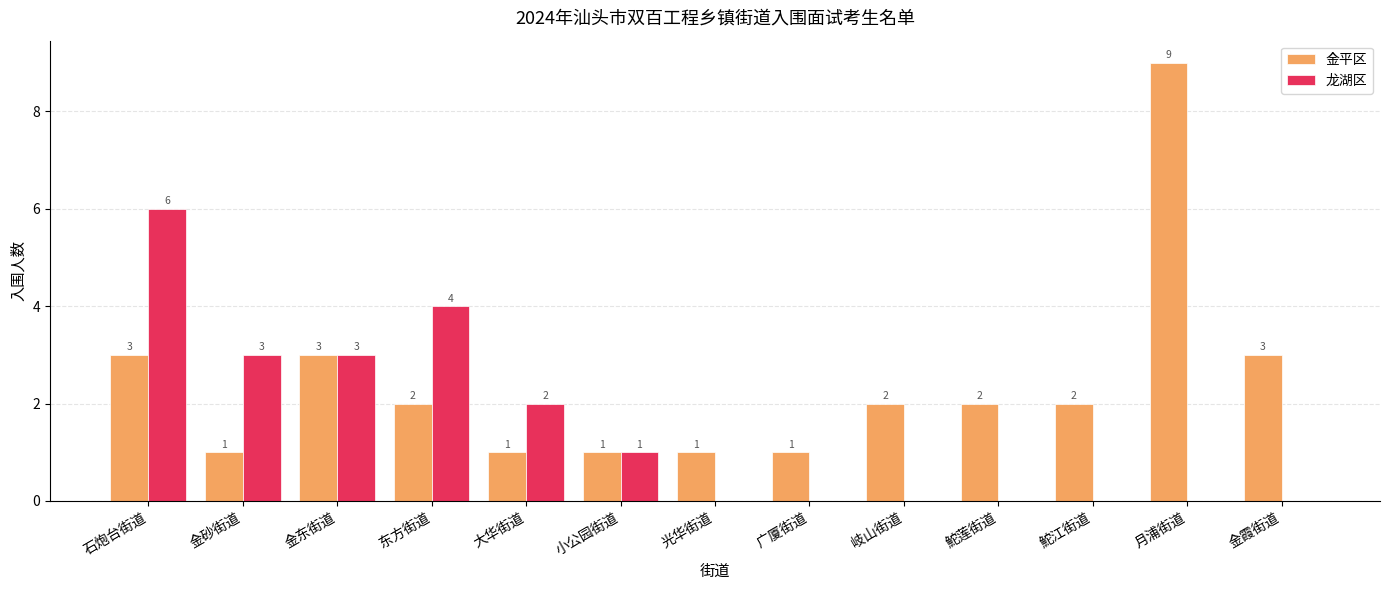

Which series changed the most between 东方街道 and 广厦街道?

龙湖区